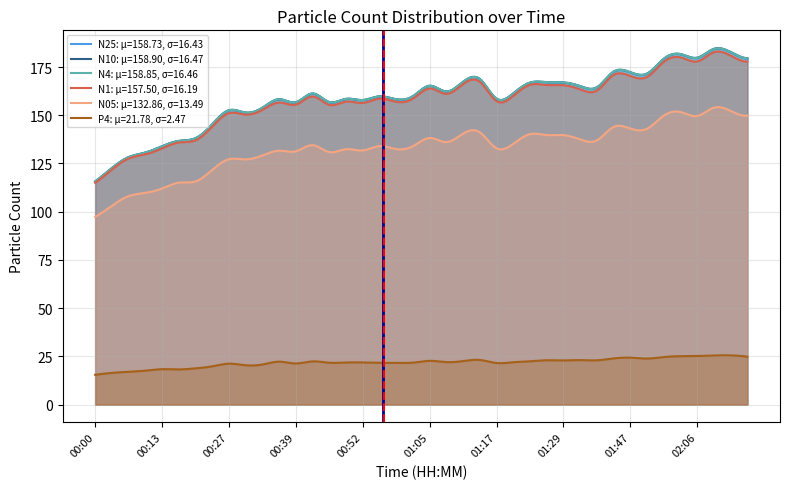

Which series has the largest total across all categories?

N10